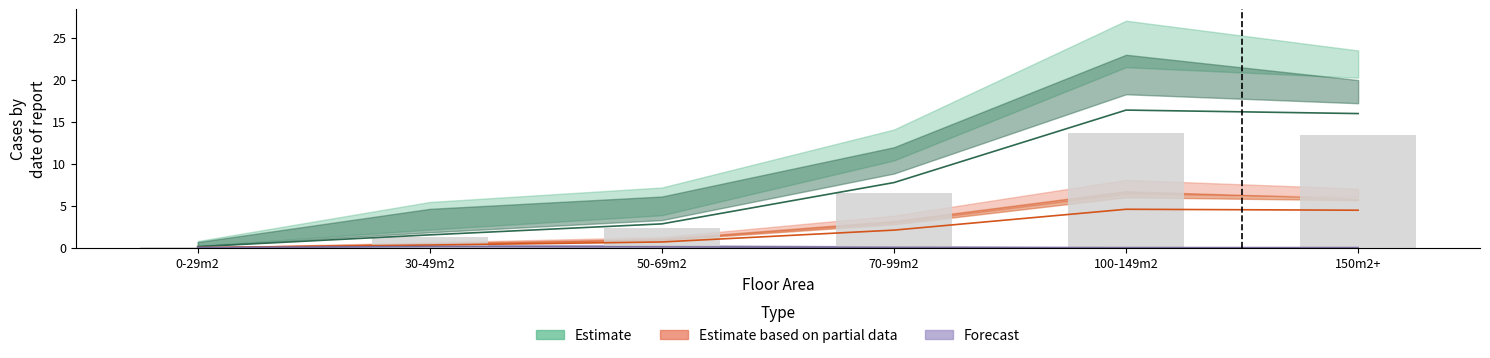

Reading left to right, list all the values displayed in this chart.

0-29m2=0.1	30-49m2=1.2	50-69m2=2.4	70-99m2=6.5	100-149m2=13.6	150m2+=13.4